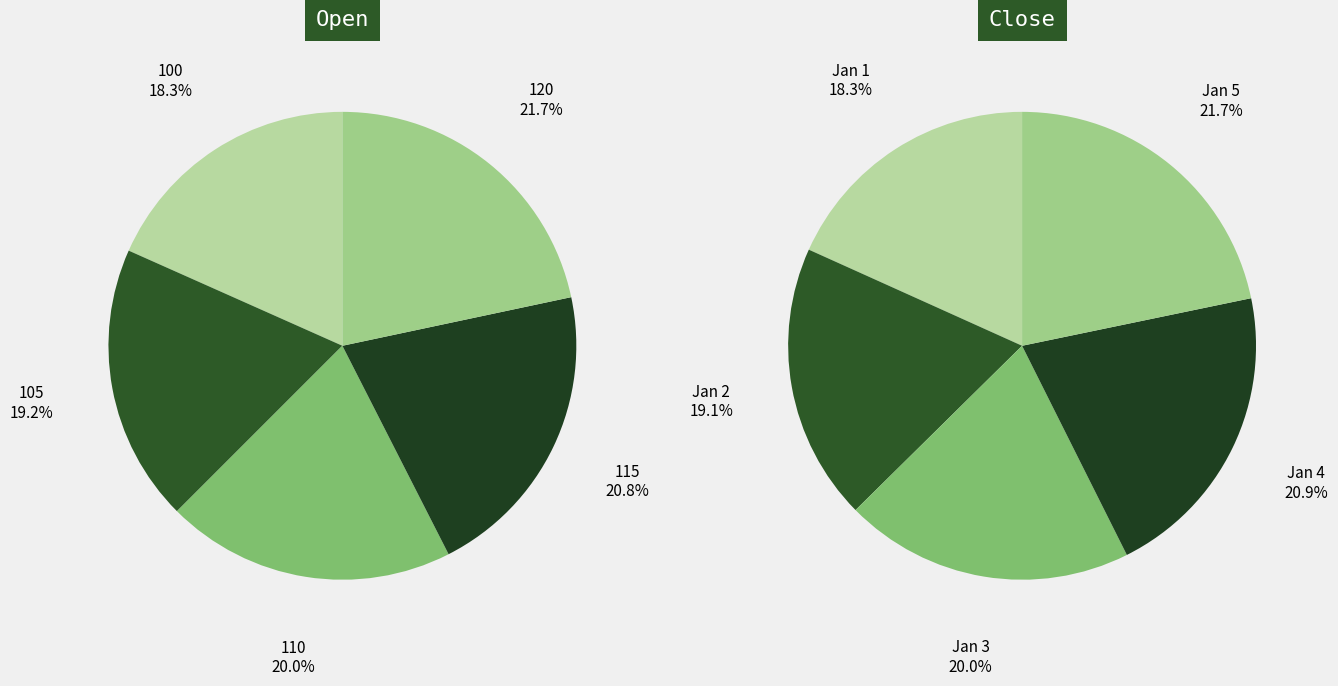

Combined, do 115 and 105 account for over 50%?

No